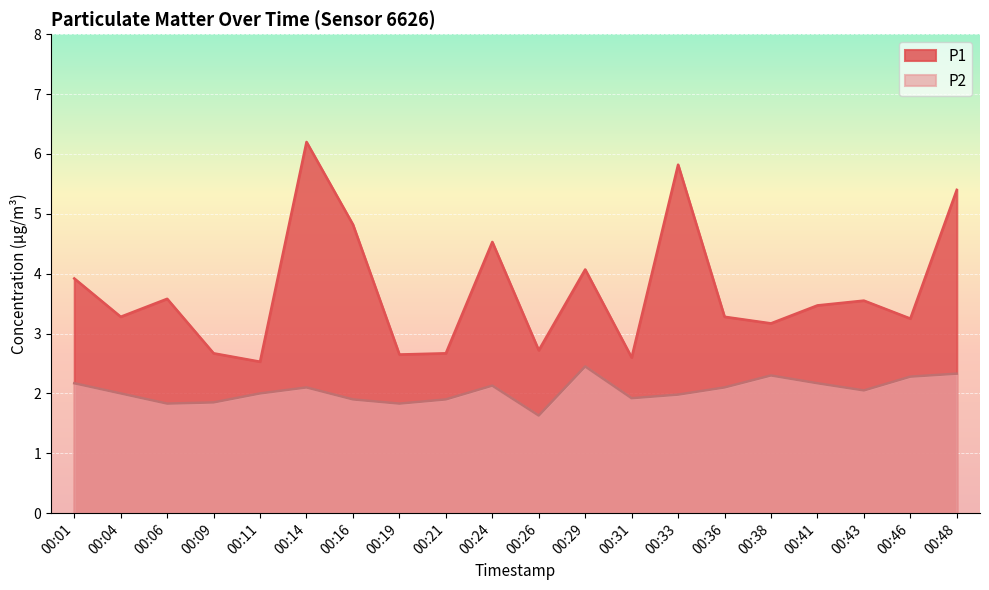

What is the lowest value of the P2 series?

1.6